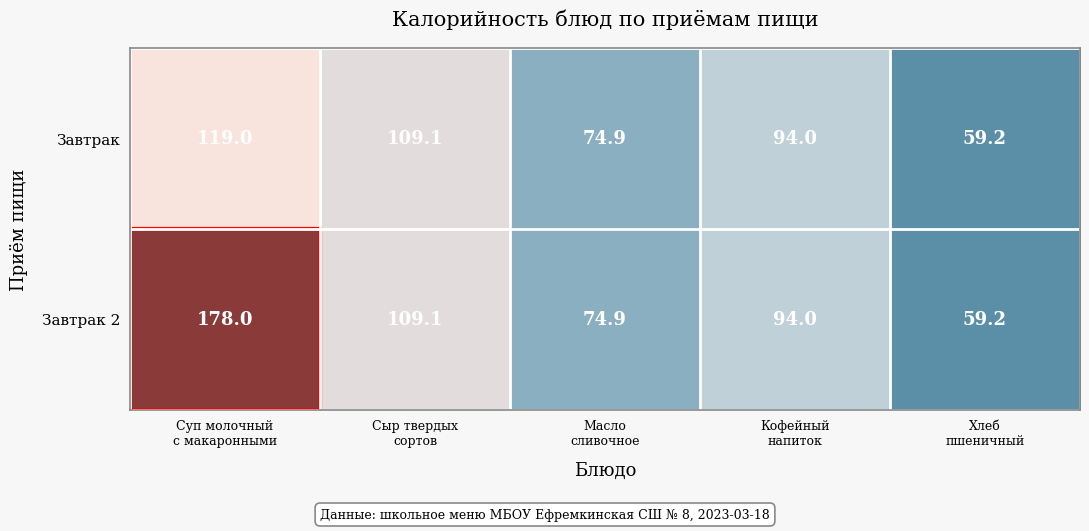

What is the maximum value for Завтрак 2?

178.0